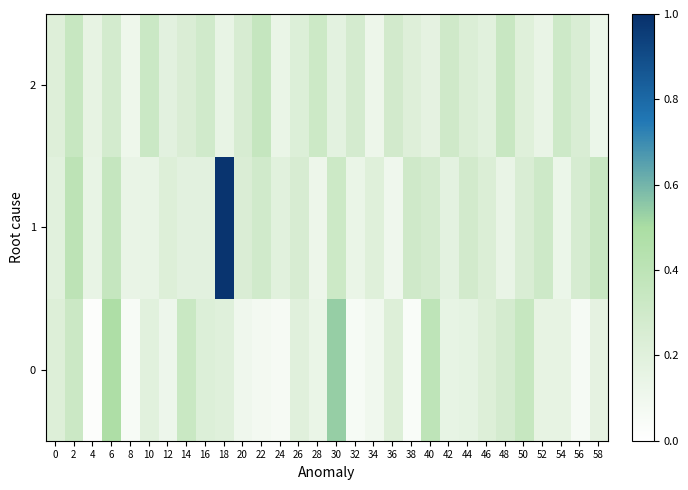

At which category is the sum across all series the highest?

18